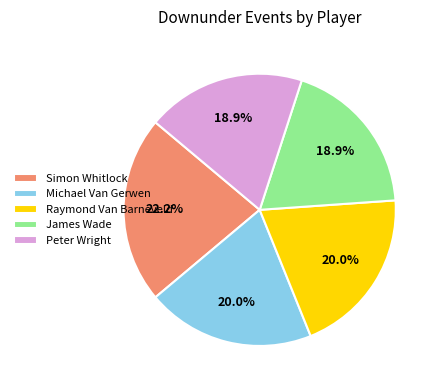

Count the number of slices in the pie.

5